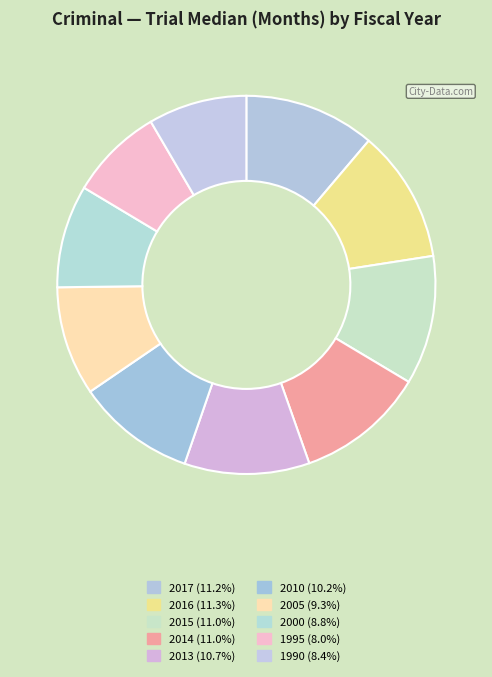

What is the smallest slice in the pie chart?

1995